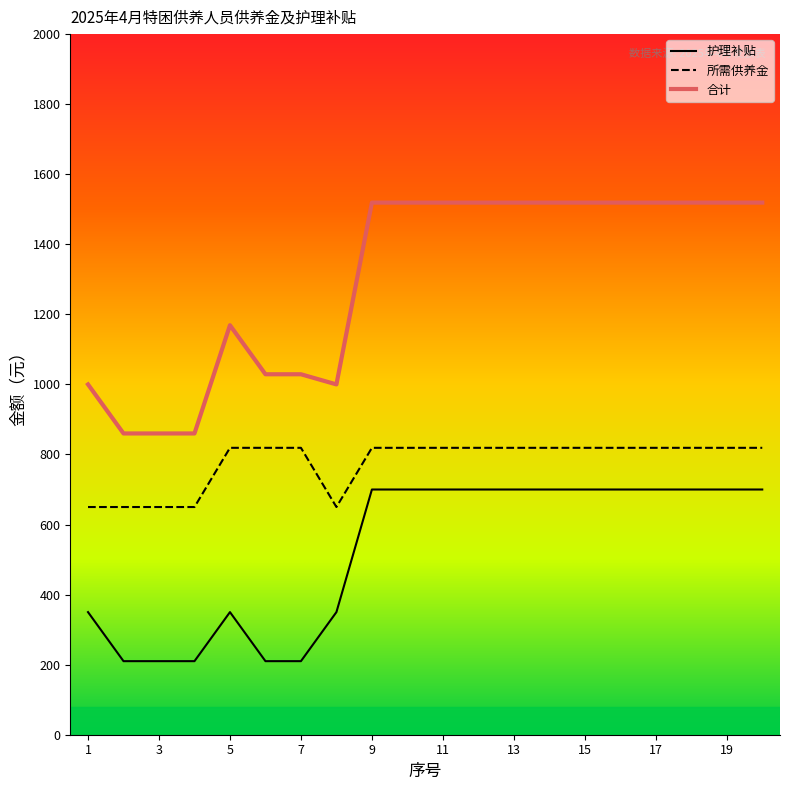

What is the maximum value for 护理补贴?

700